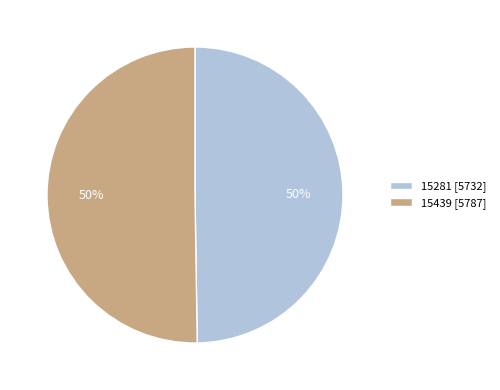

What is the ratio of the value at 15281 [5732] to the value at 15439 [5787]?

1.0